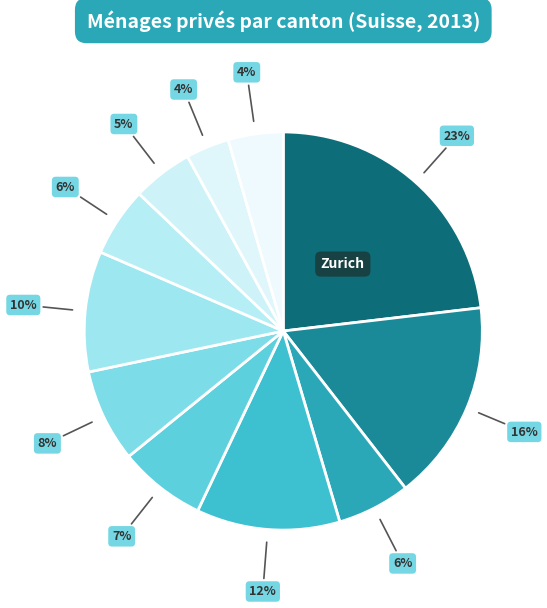

Which category has the biggest portion of the pie?

Zurich